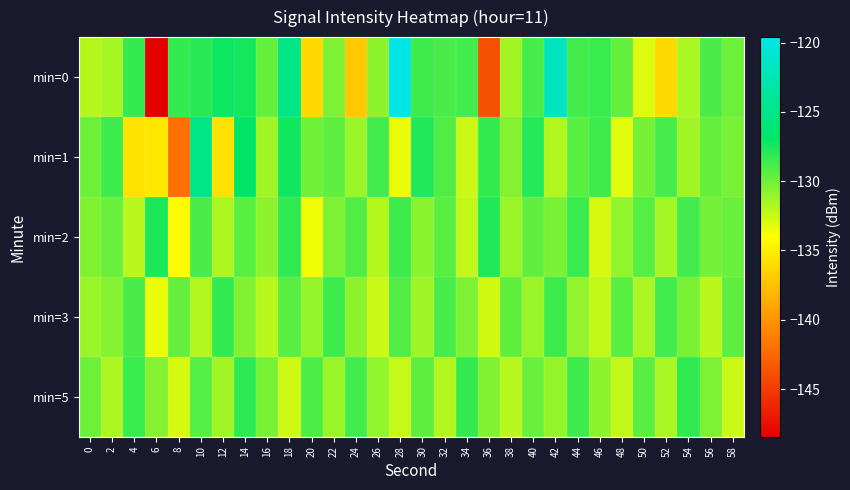

Which label corresponds to the largest value in the chart?

28